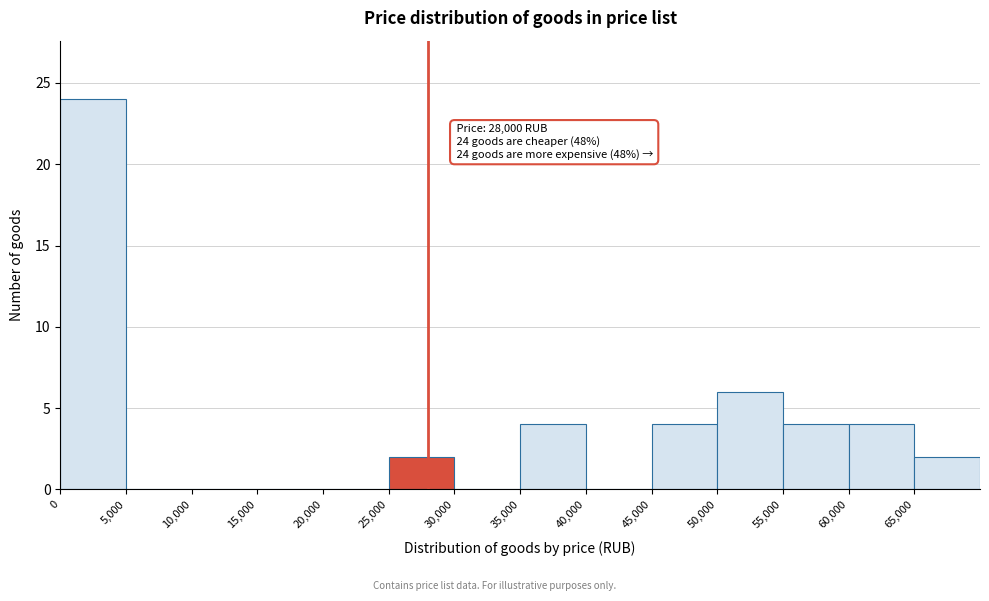

Over which range of the x-axis is the bar tallest?

0 to 5000